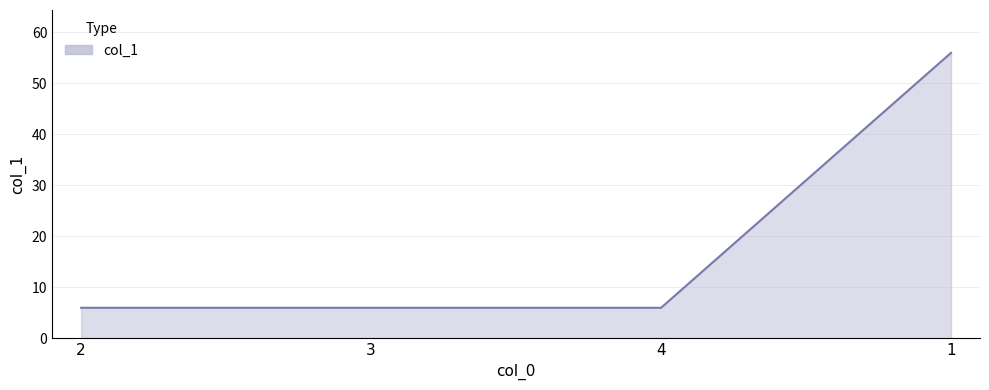

Does the chart display data point markers on the line(s)?

No